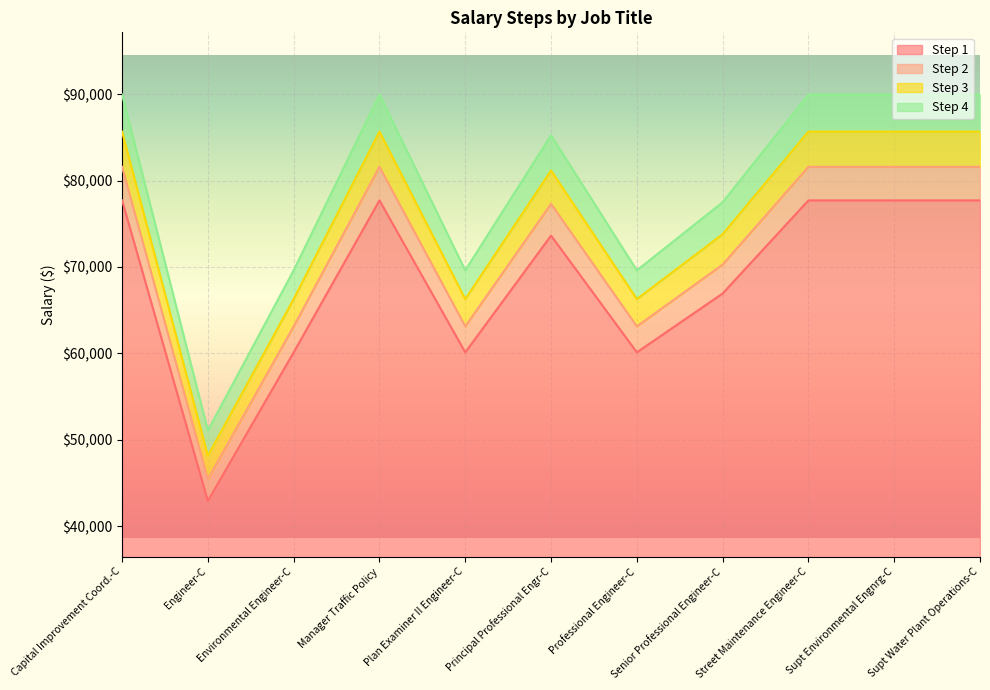

True or false: Step 1 has a value of 135105.5 at Street Maintenance Engineer-C.

False